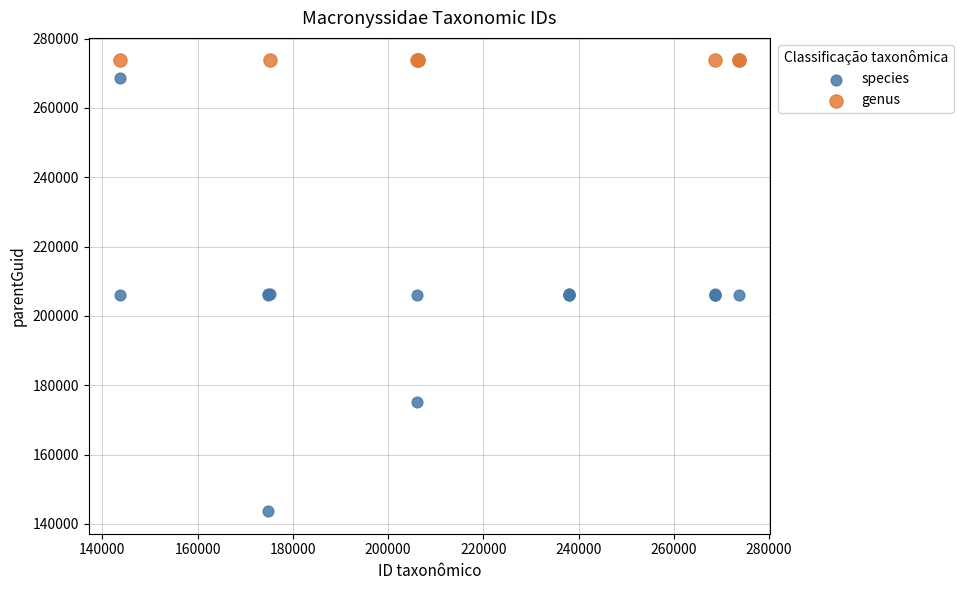

Which series reaches the minimum Y coordinate?

species